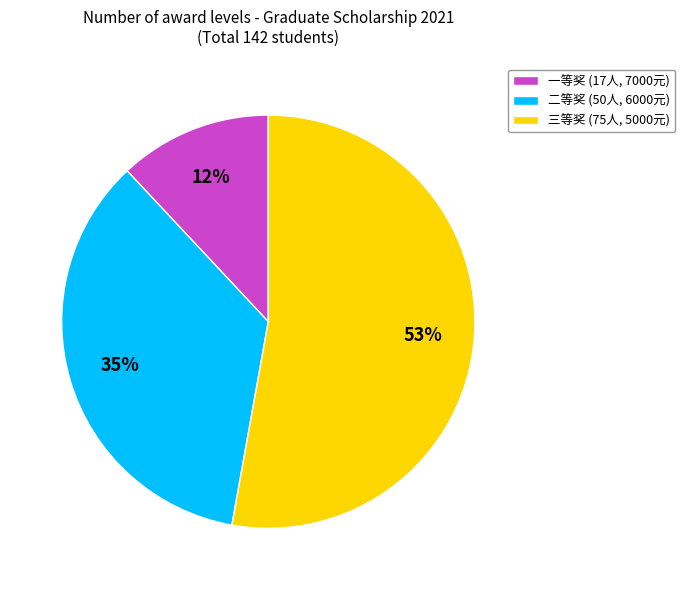

Count the number of slices in the pie.

3